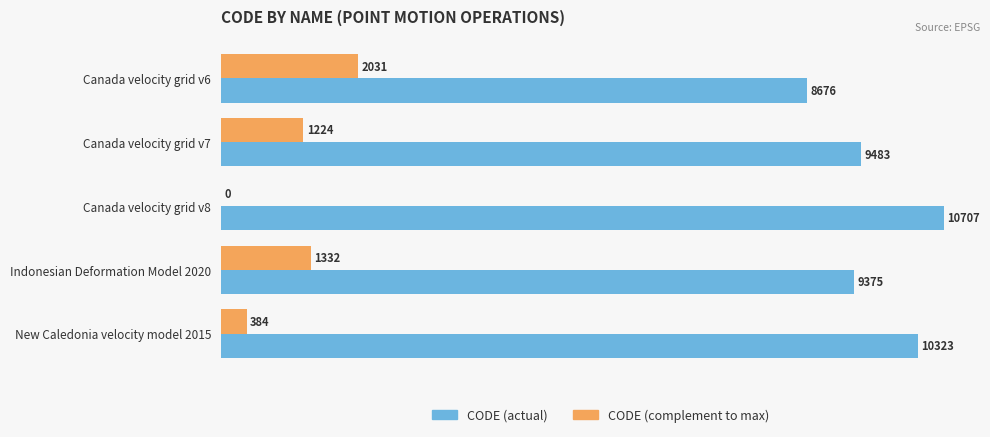

What is the average value of the CODE (actual) series?

9713